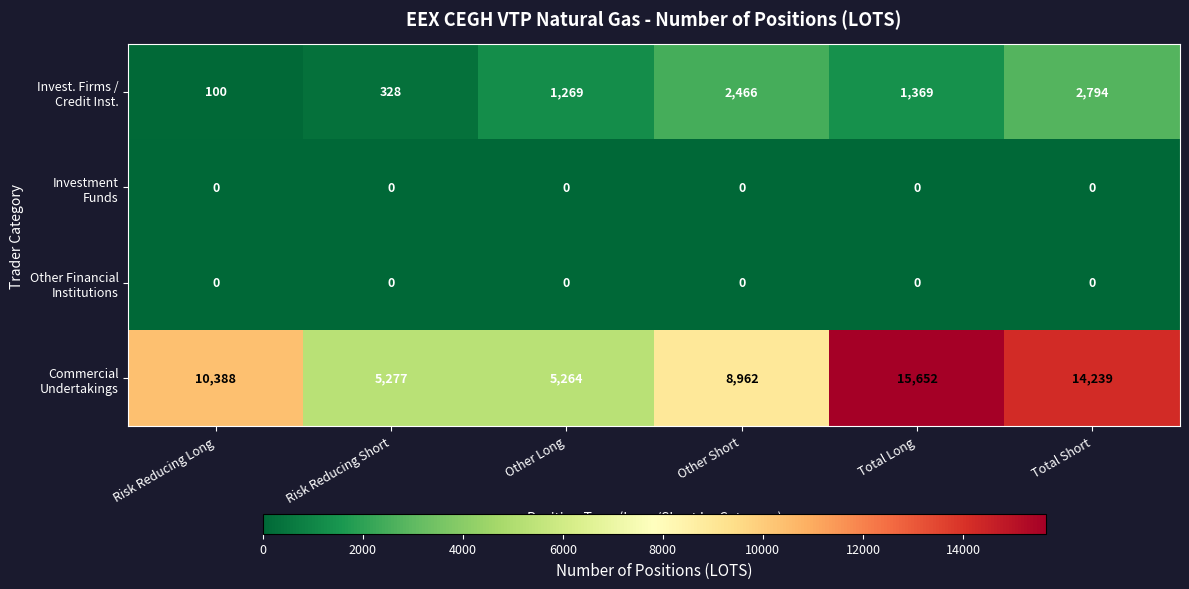

At which category is the sum across all series the highest?

Total Short